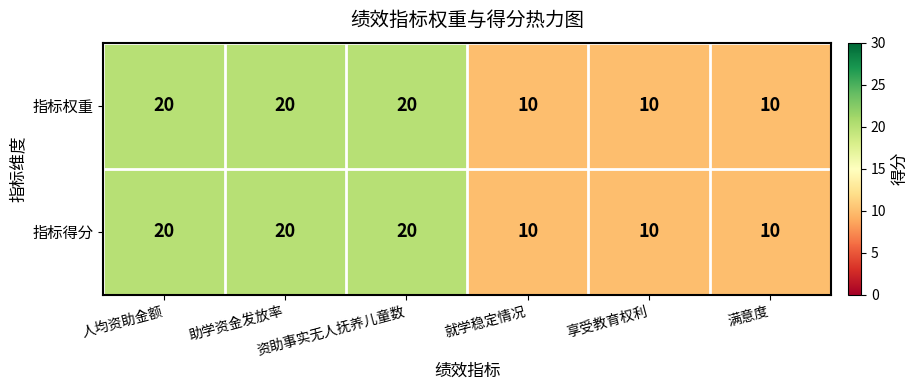

How many 指标得分 values are between 10 and 20?

6